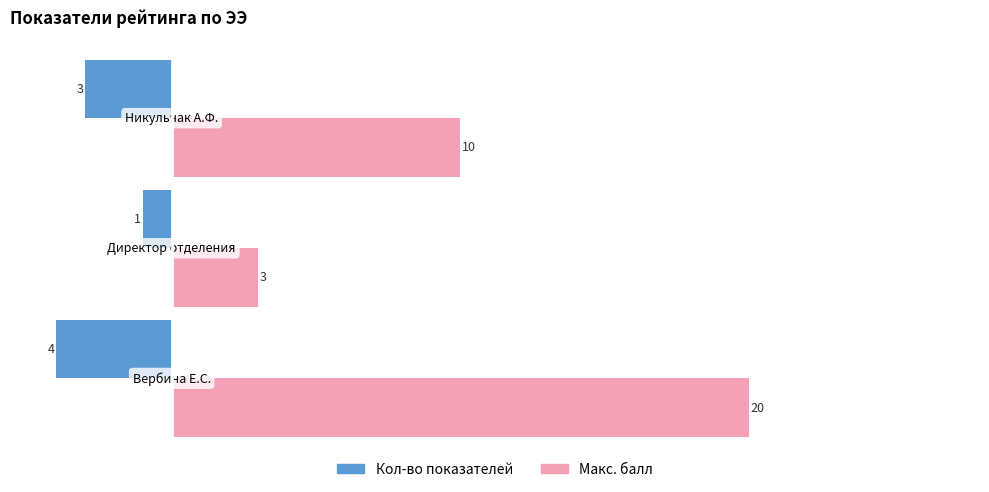

How many distinct data groups are displayed?

2